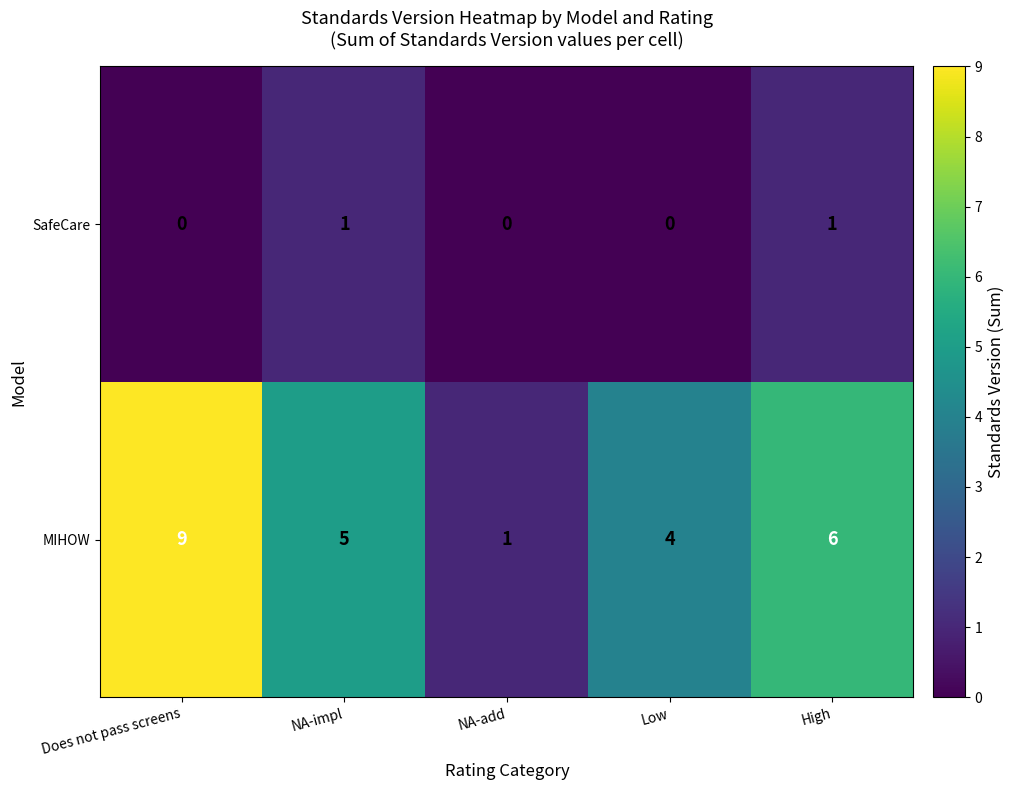

What is the total value across all series at Low?

4